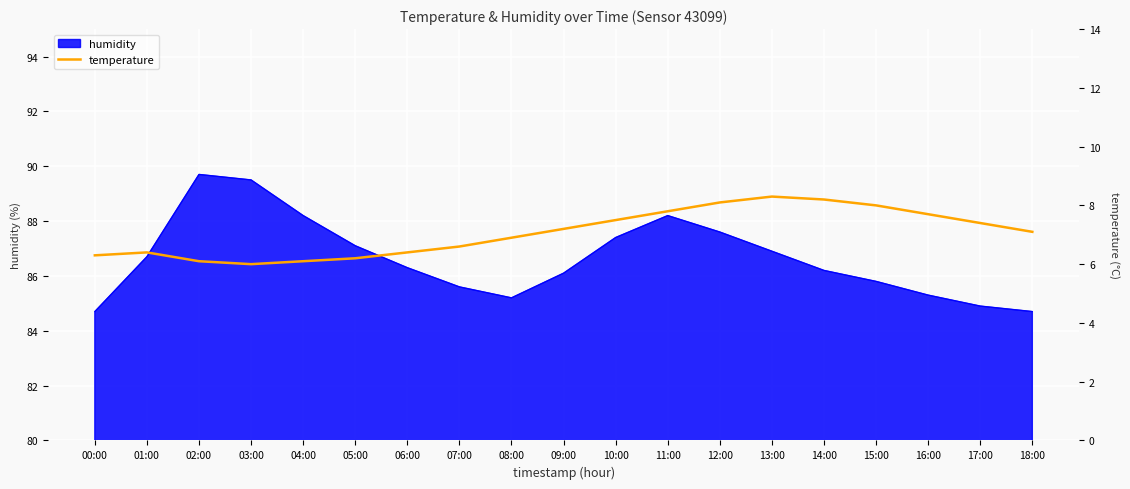

How many interior local peaks (higher than both neighbors) does the data have?

2